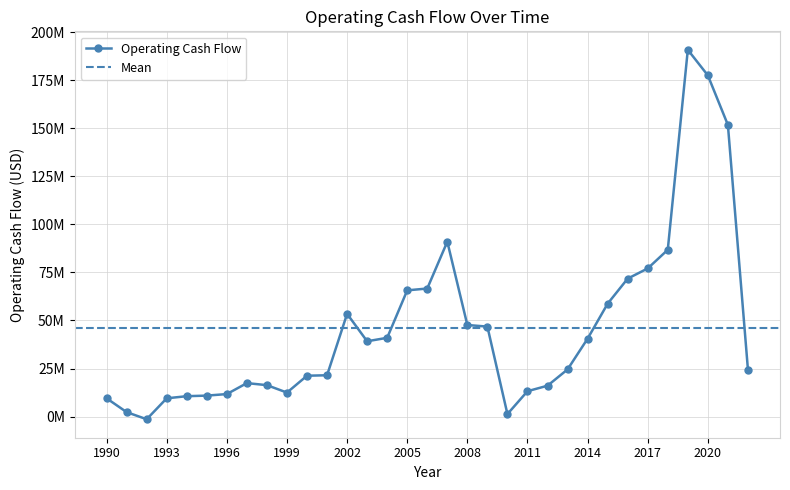

What is the change in value from 2013 to 2018?

+62248000